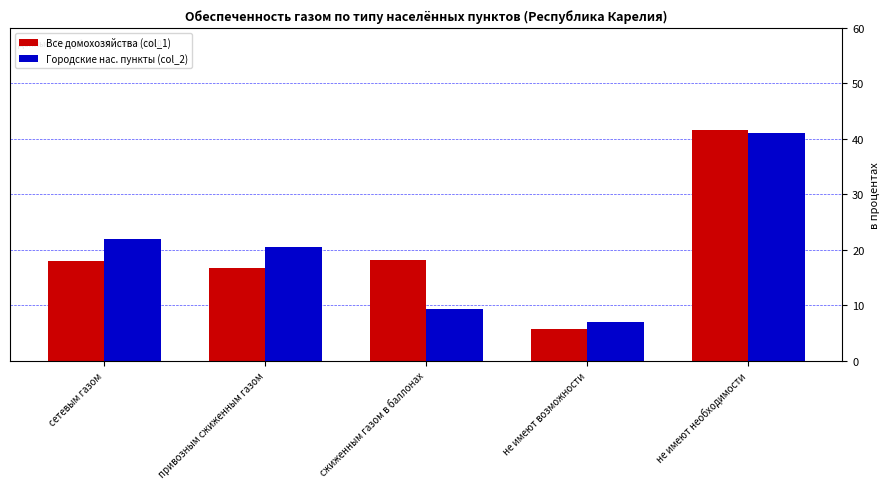

Read the Городские нас. пункты (col_2) value at не имеют возможности.

7.0